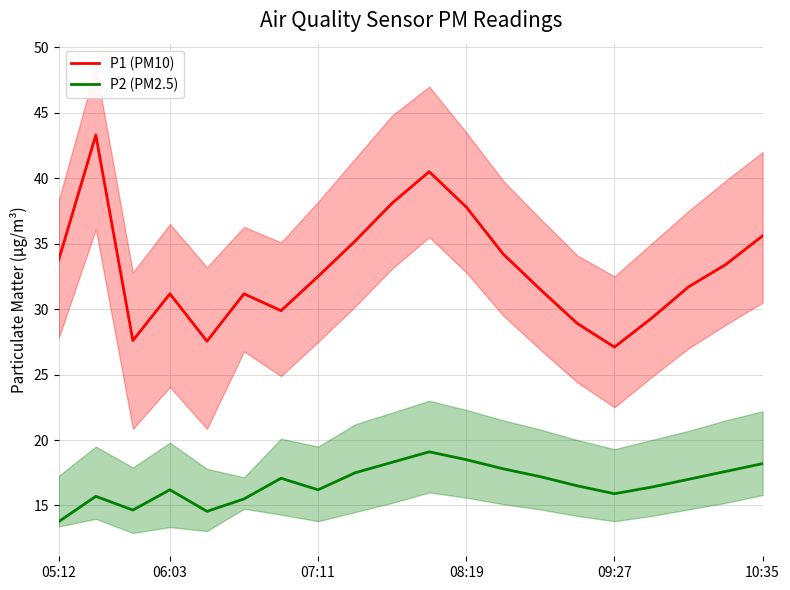

Is it true that P2 (PM2.5) equals 18.2 at 10:35?

True